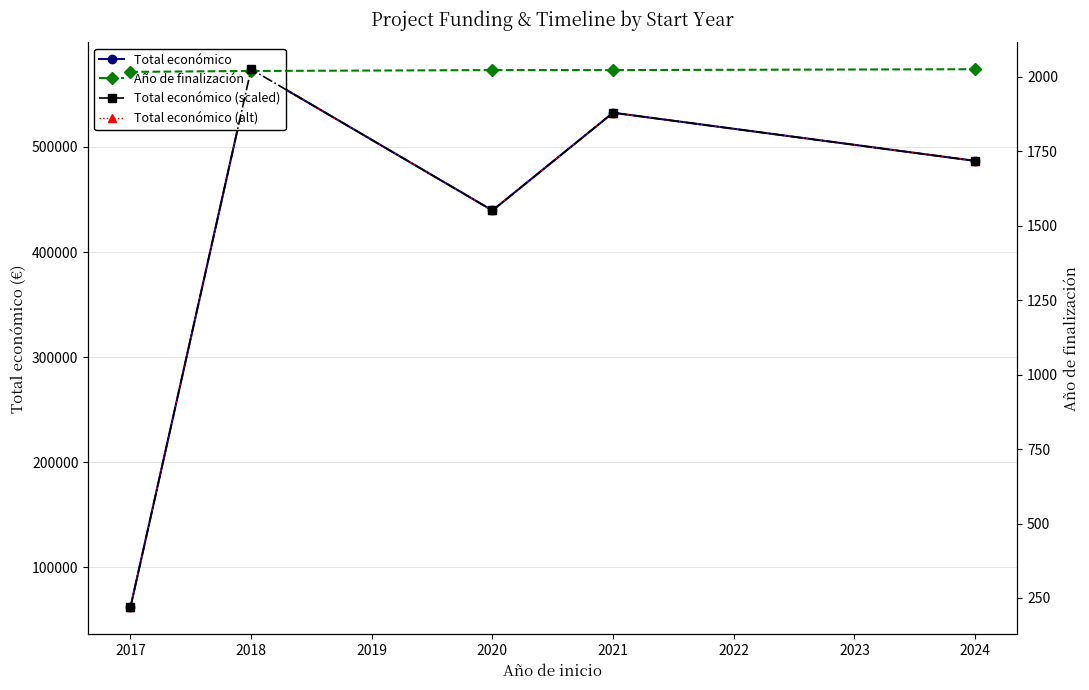

Between 2020 and 2024, which series saw the biggest shift?

Total económico